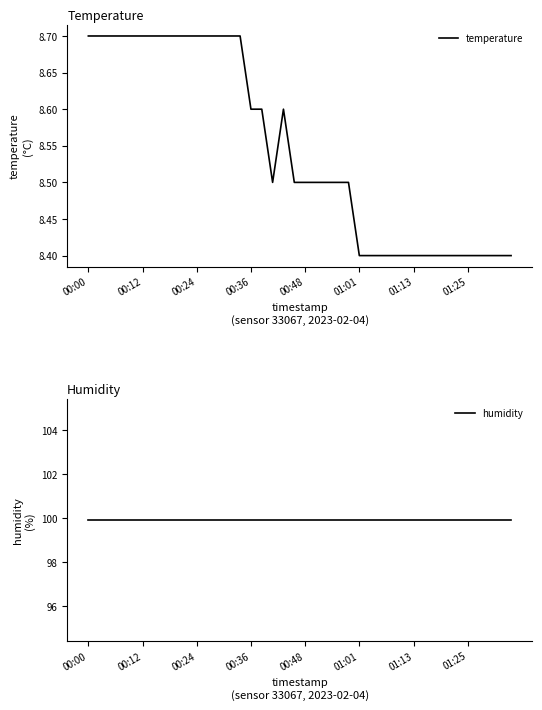

What is the value of the humidity point at the 26th from the left?

99.9